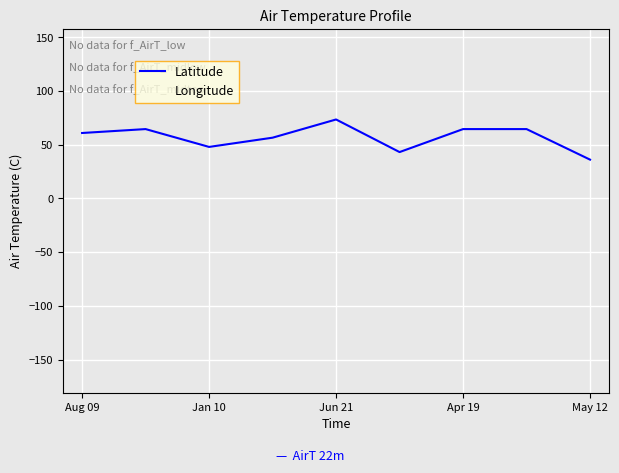

Which series has the widest spread of values?

Longitude